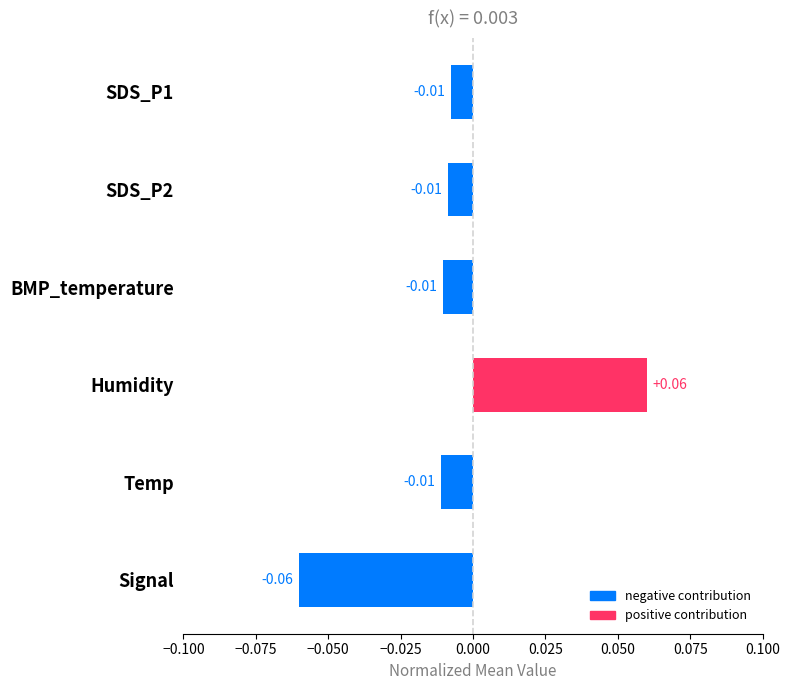

At which category does the chart reach its minimum across all series?

Signal